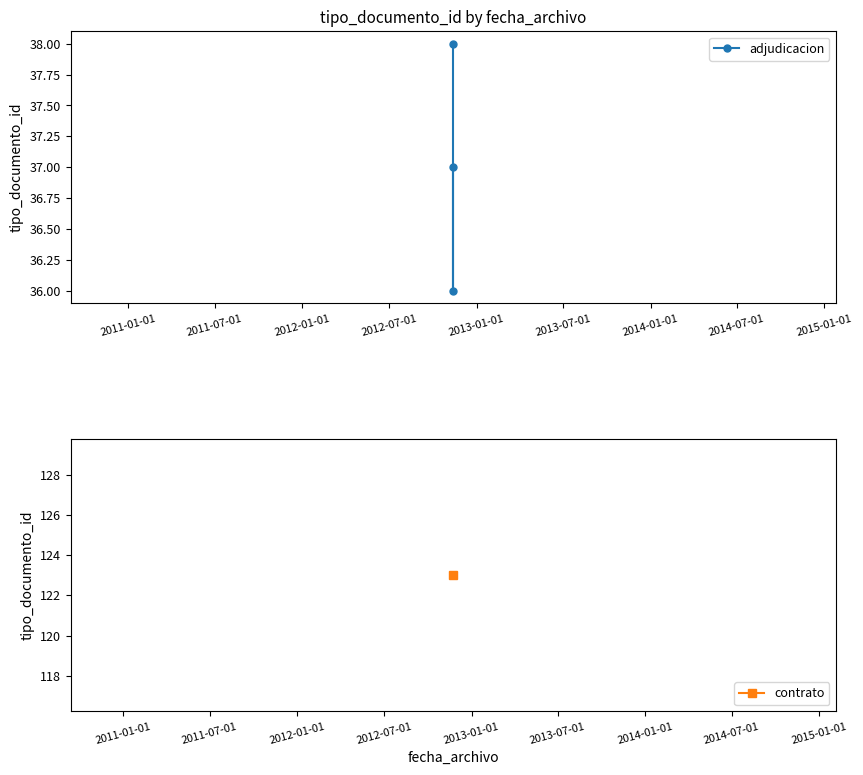

Read the value at 2012-01-01.

37